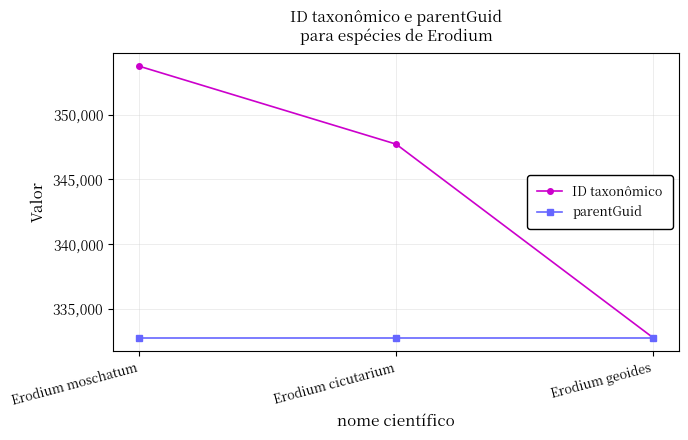

Where does the ID taxonômico series first go above 347719?

Erodium moschatum